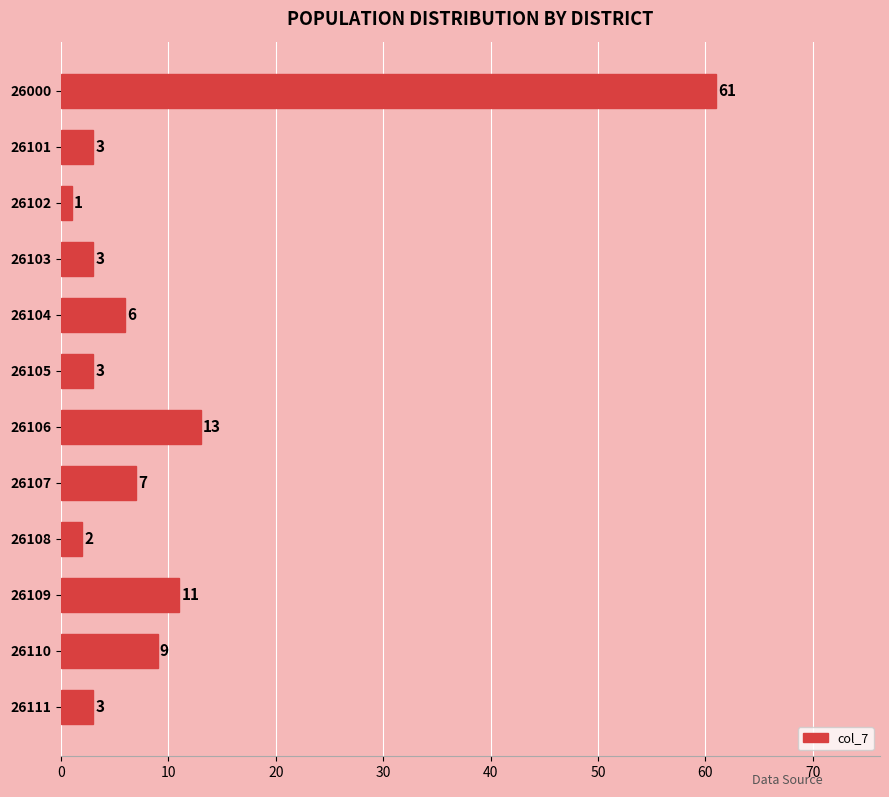

What is the value of the 5th bar from the top?

6